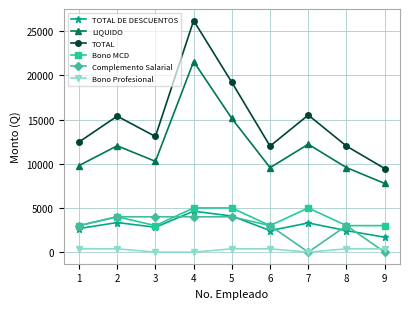

What is the lowest value of the LIQUIDO series?

7770.5